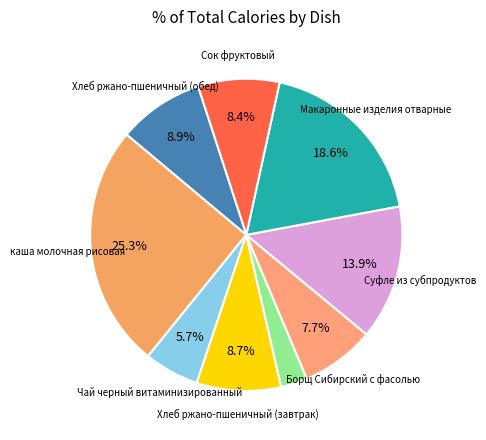

To the nearest percent, what is the average slice percentage?

11%